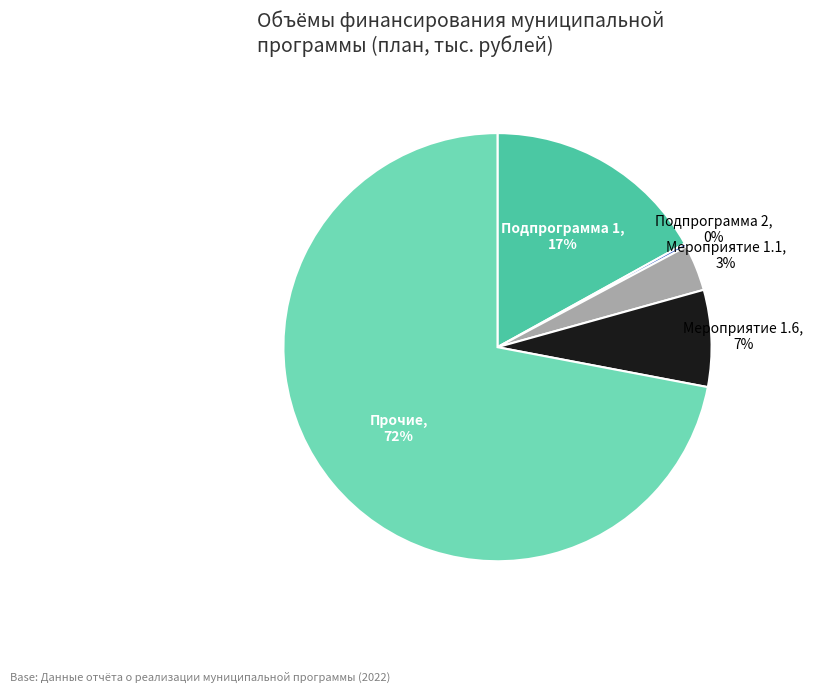

Is there a majority slice in this chart?

Yes